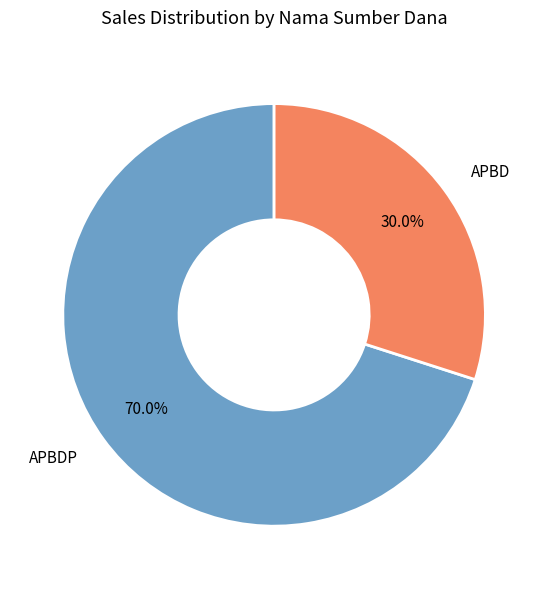

Count the number of slices in the pie.

2